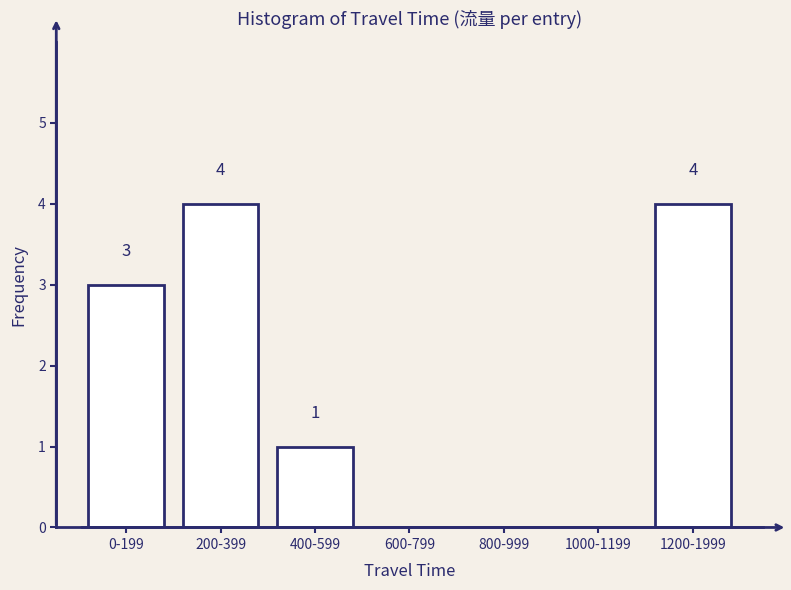

Reading left to right, extract all data points from this chart.

0-199=3	200-399=4	400-599=1	600-799=0	800-999=0	1000-1199=0	1200-1999=4